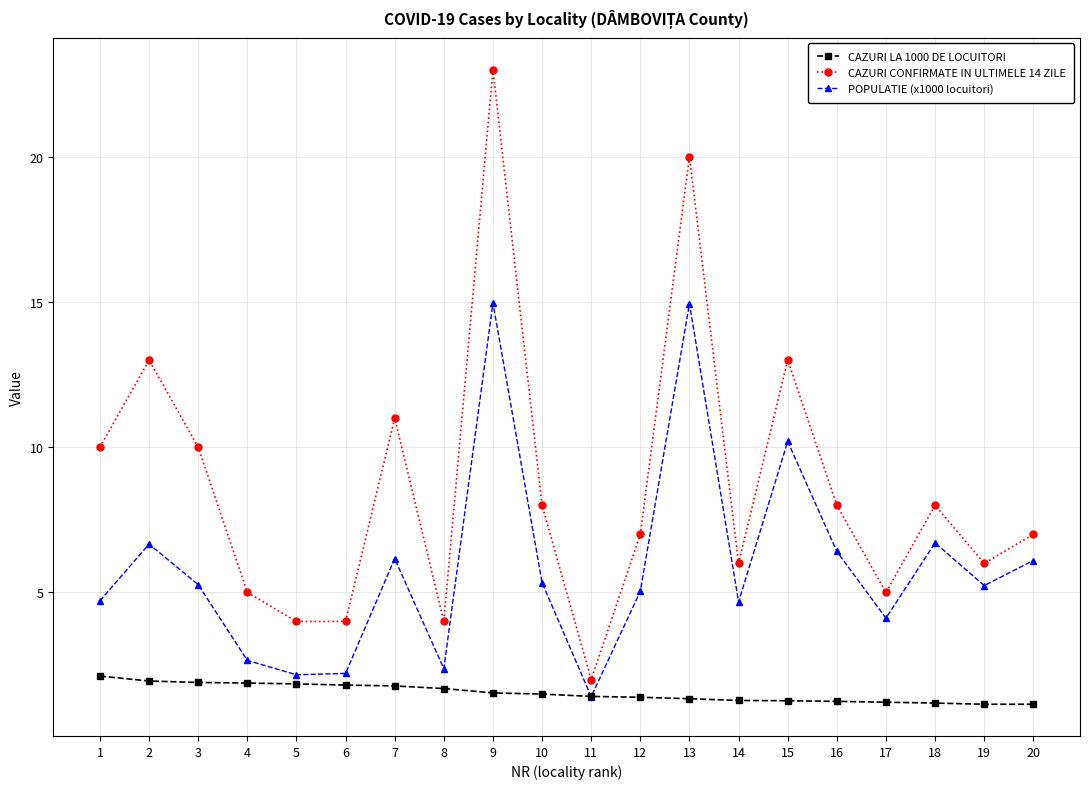

True or false: CAZURI CONFIRMATE IN ULTIMELE 14 ZILE has more than 0 points higher than both neighbors.

True